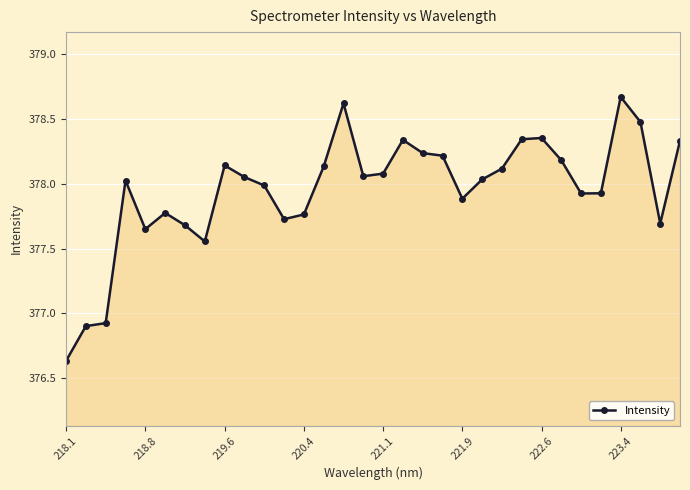

True or false: there are more than 0 points higher than both neighbors.

True